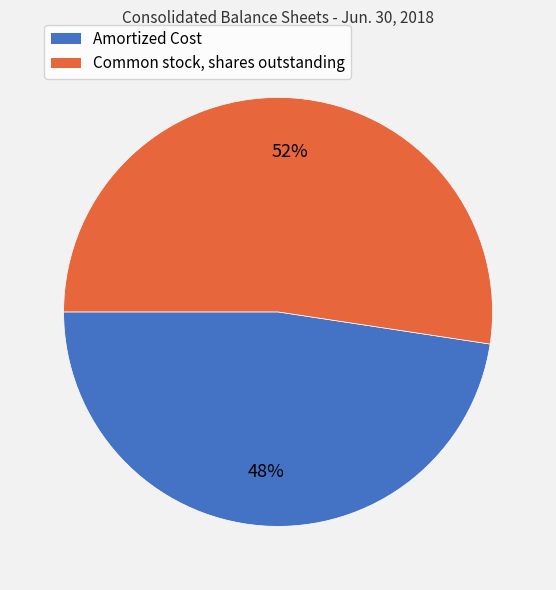

True or false: Amortized Cost accounts for 48% of the total.

True